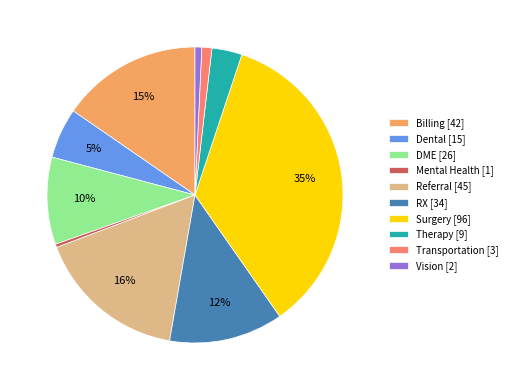

Is it true that Referral is 9% of the pie?

False